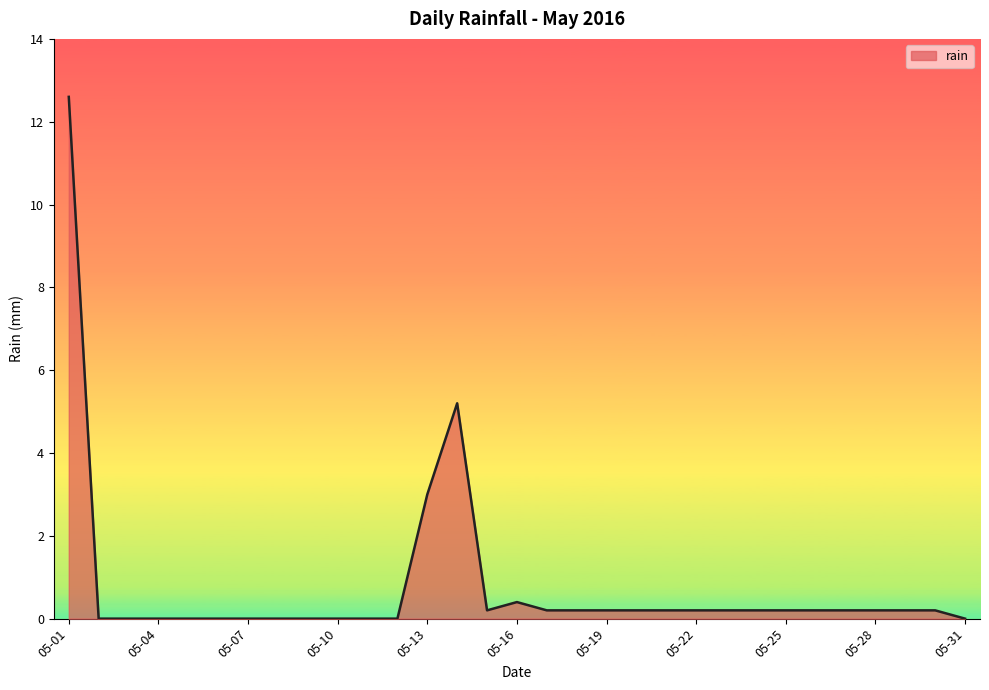

What is the difference between the maximum and minimum values?

12.6